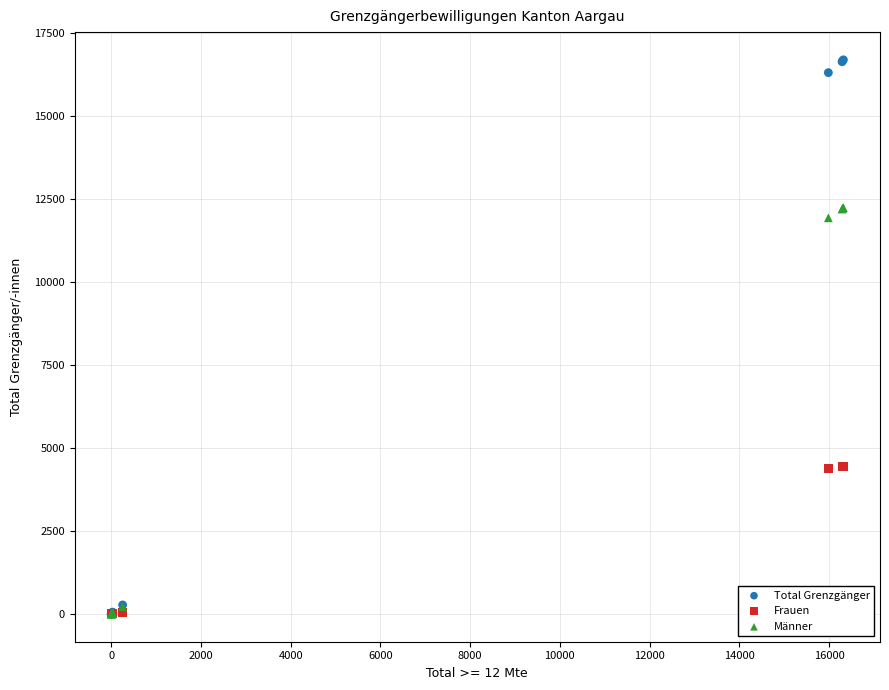

In the Total Grenzgänger series, what Y value is closest to 8346?

16307